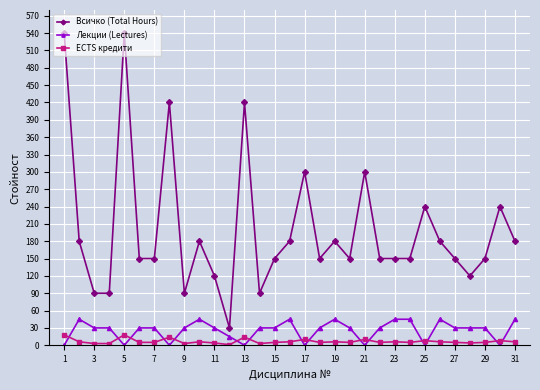

How many data points in Всичко (Total Hours) are less than 150?

7